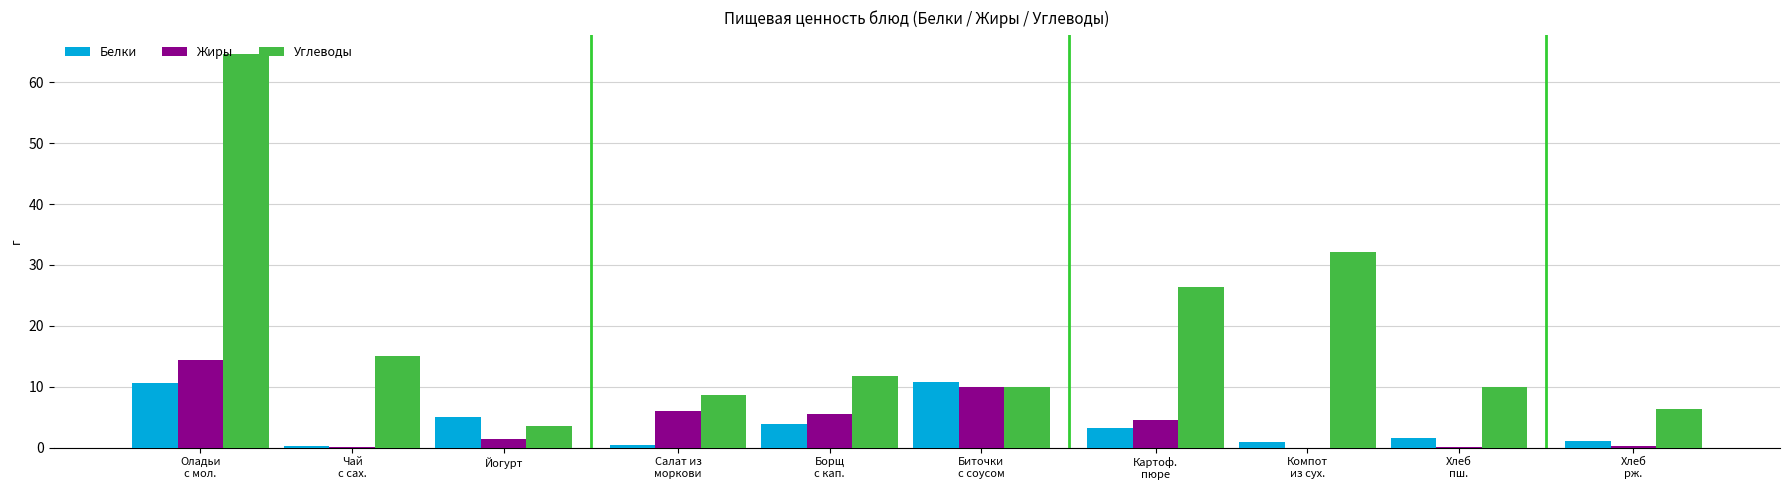

How many groups of bars are there?

10